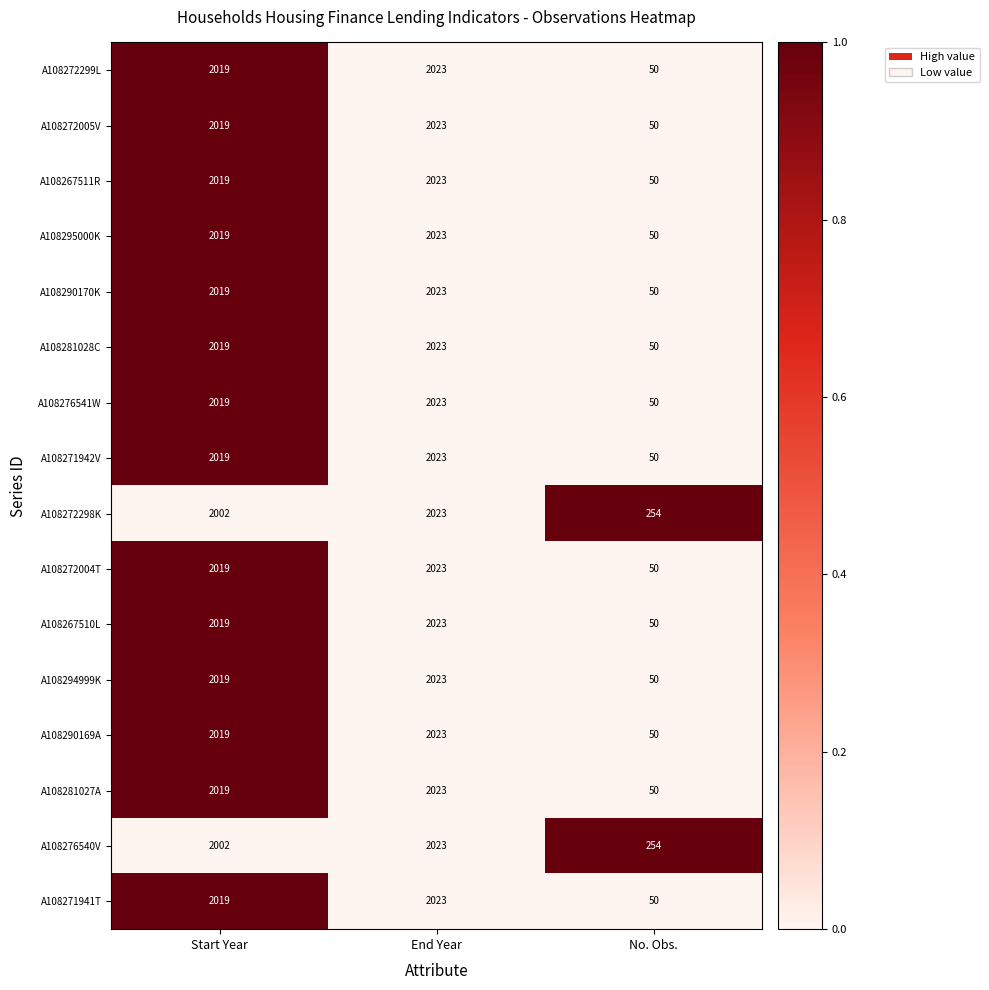

What is the difference between the highest and lowest values at Start Year?

17